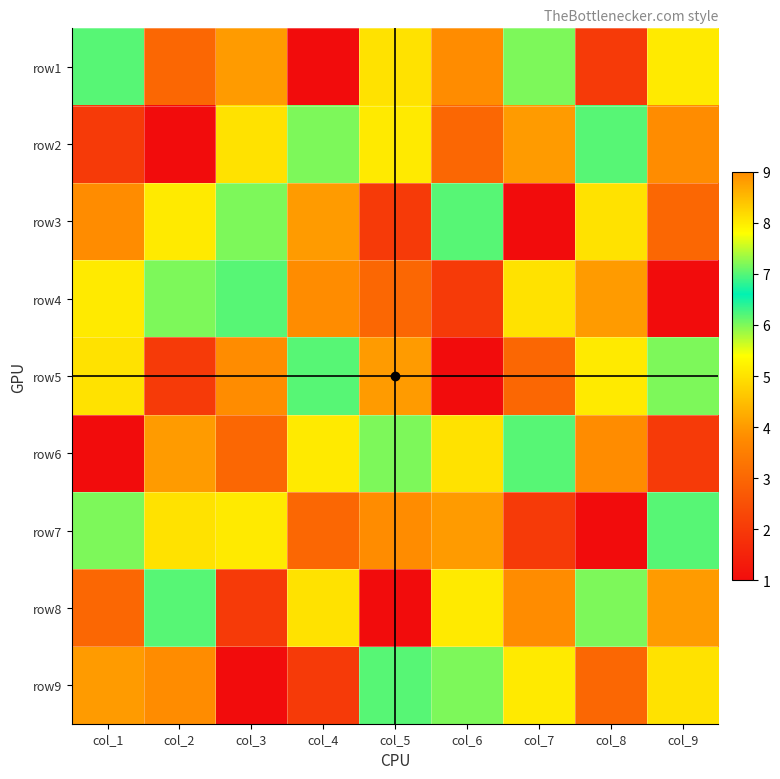

What is the total value across all series at col_7?

45